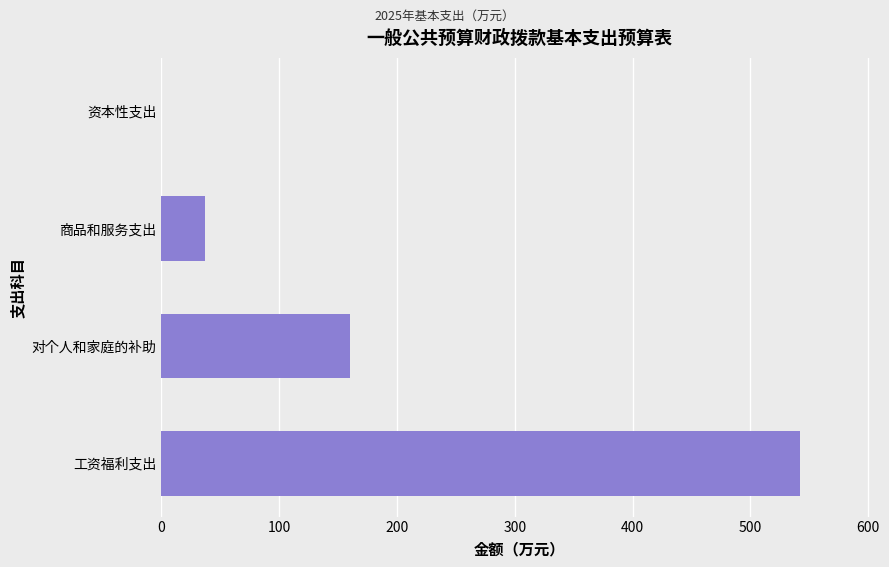

What is the sum of all values?

739.3